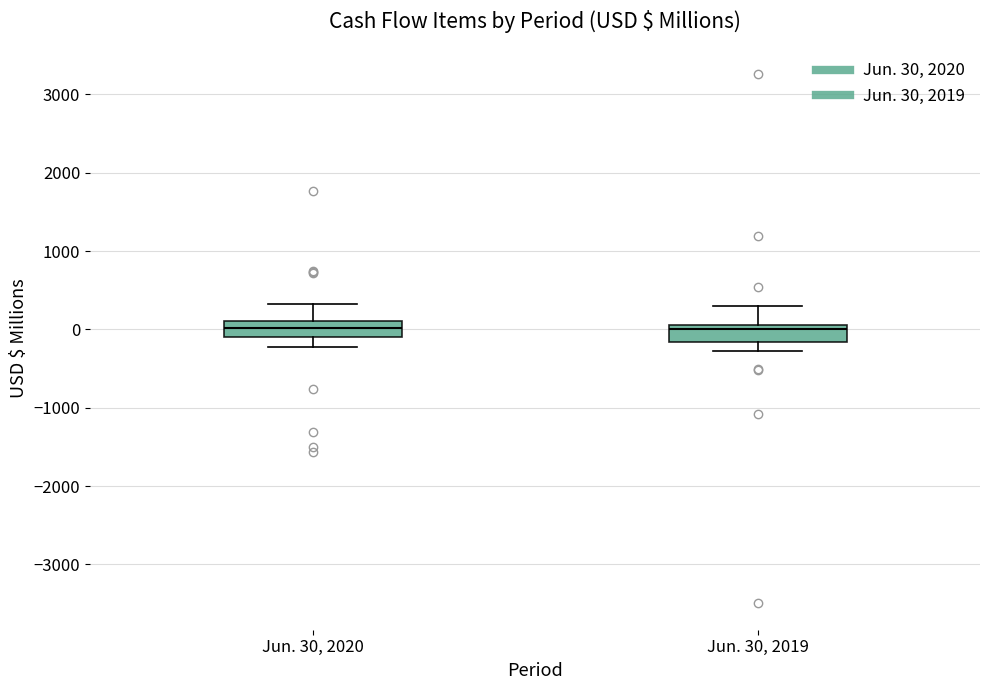

Where is the lower edge of the box for Jun. 30, 2019 on the y-axis? The values are not printed on the chart, so give them approximately, as read against the axis.

-200